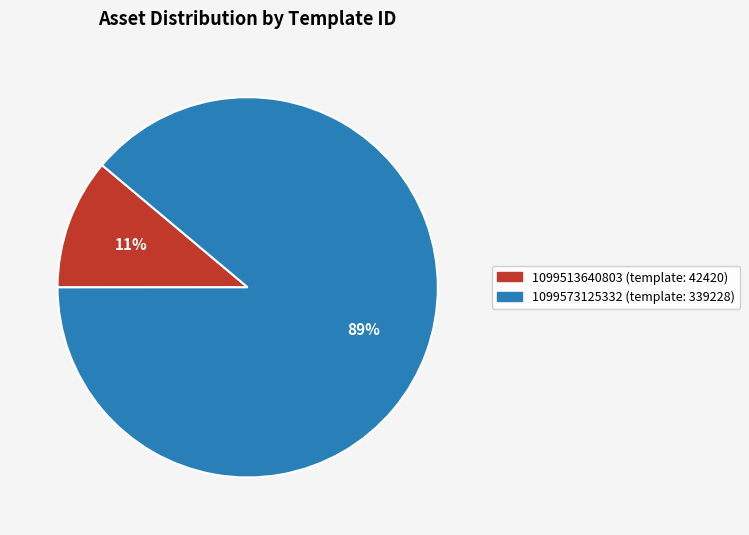

To the nearest percent, what is the combined percentage of 1099573125332 and 1099513640803?

100%